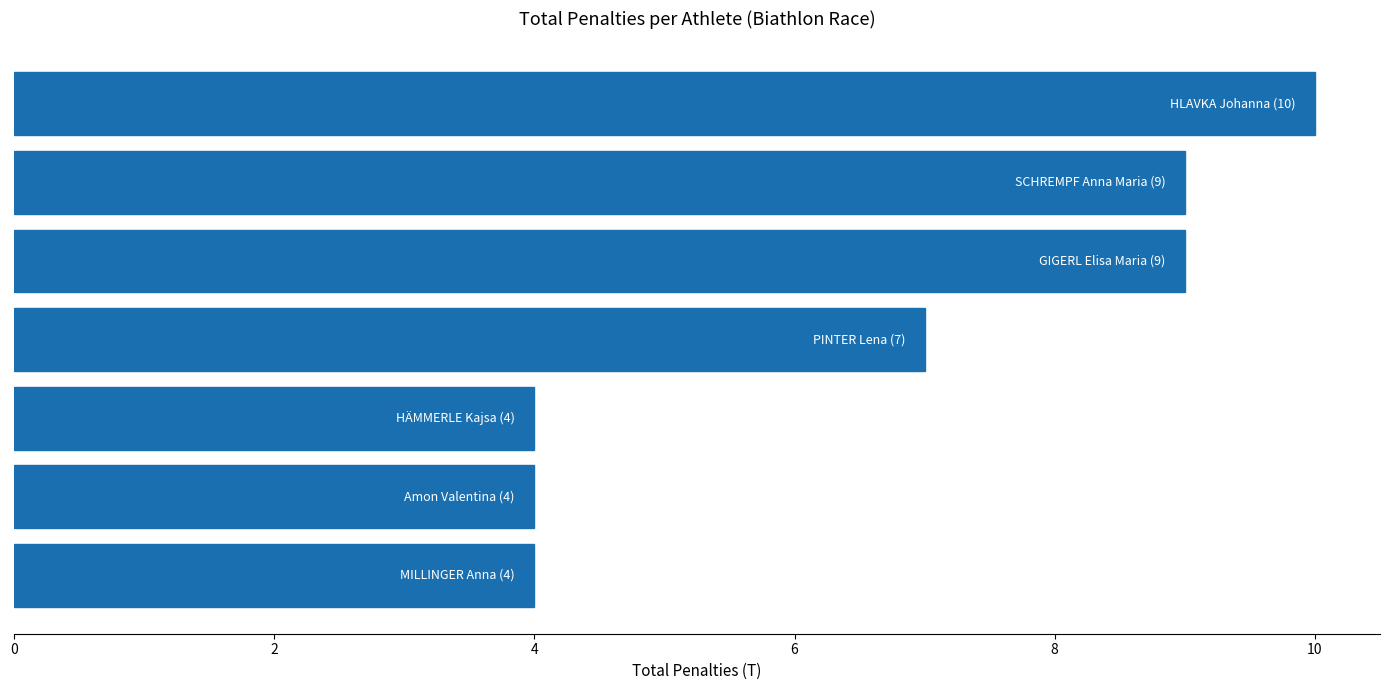

What is the maximum value shown in the chart?

10